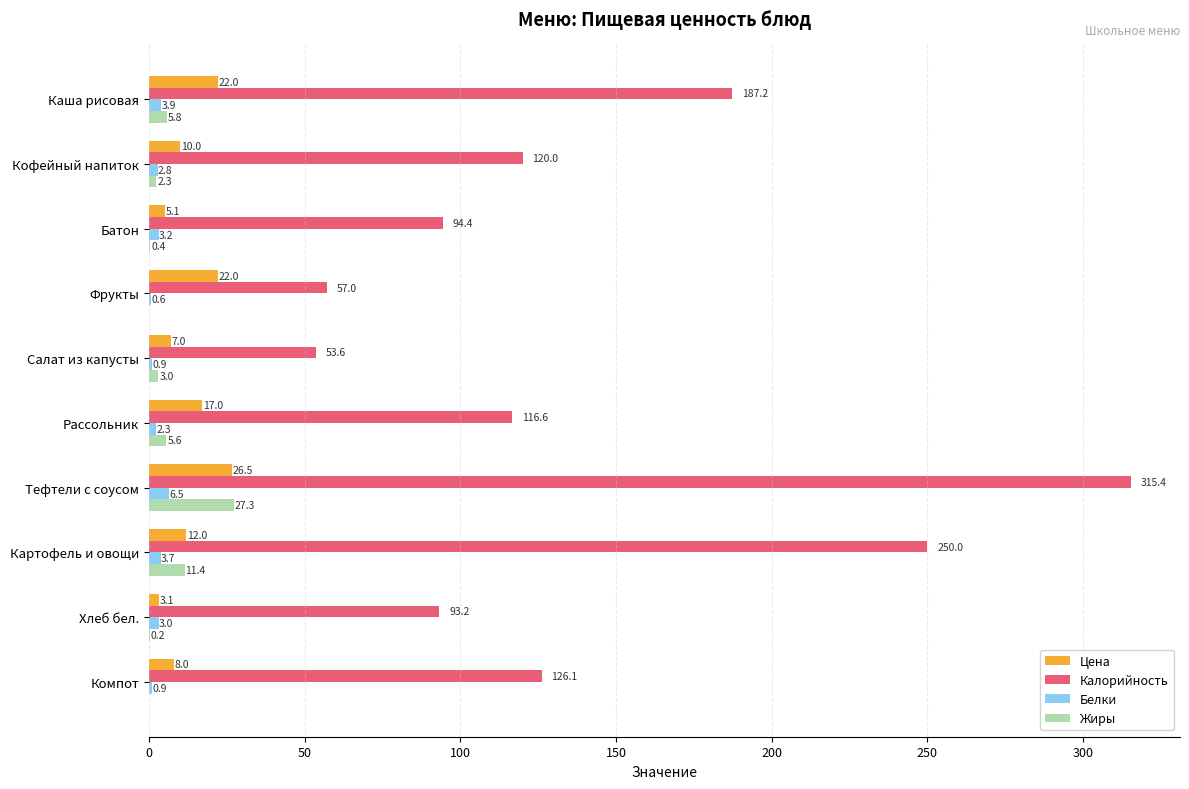

What is the sum of all Белки values?

27.8